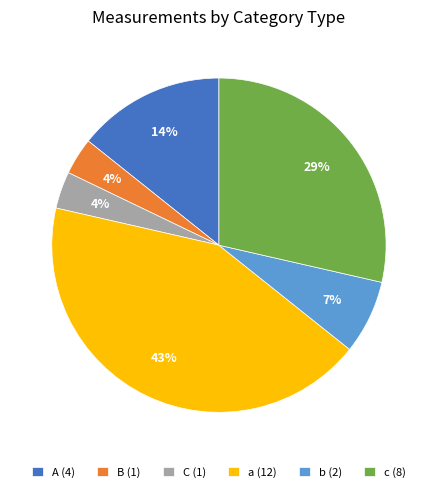

Between A (4) and b (2), which is larger?

A (4)